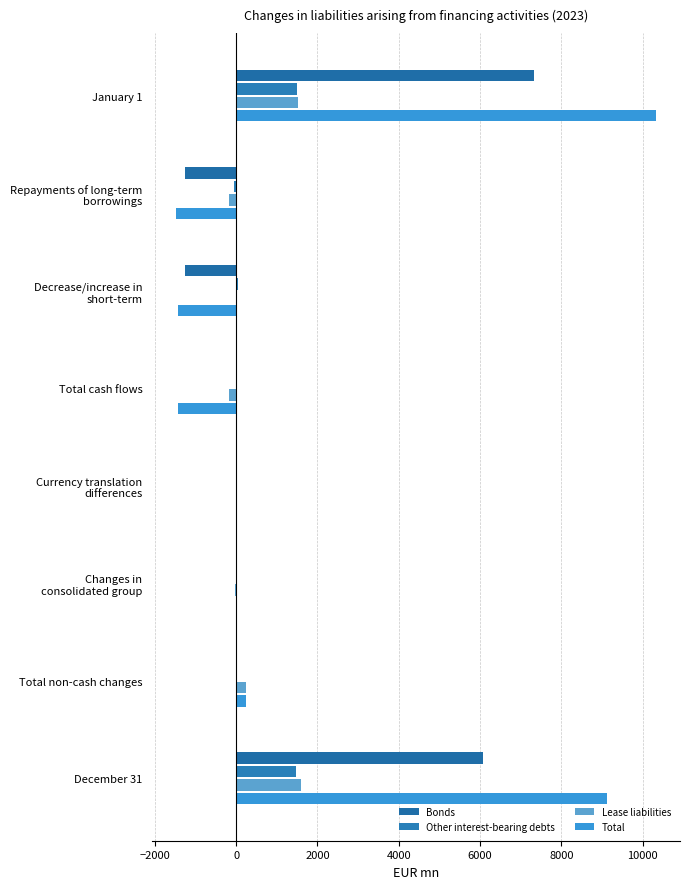

How many series are shown in this chart?

4